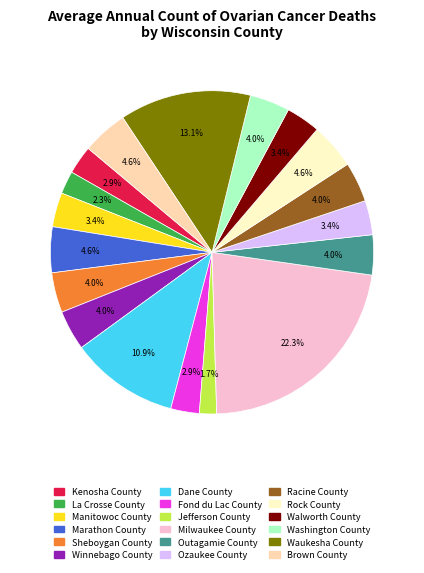

Is it true that Washington County is 4% of the pie?

True